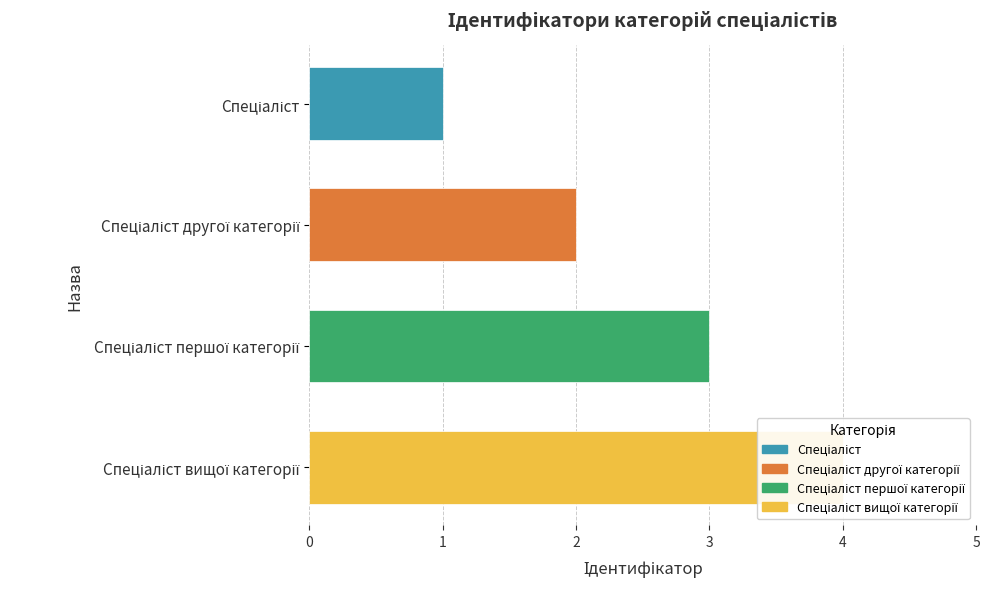

How many values exceed 3?

1